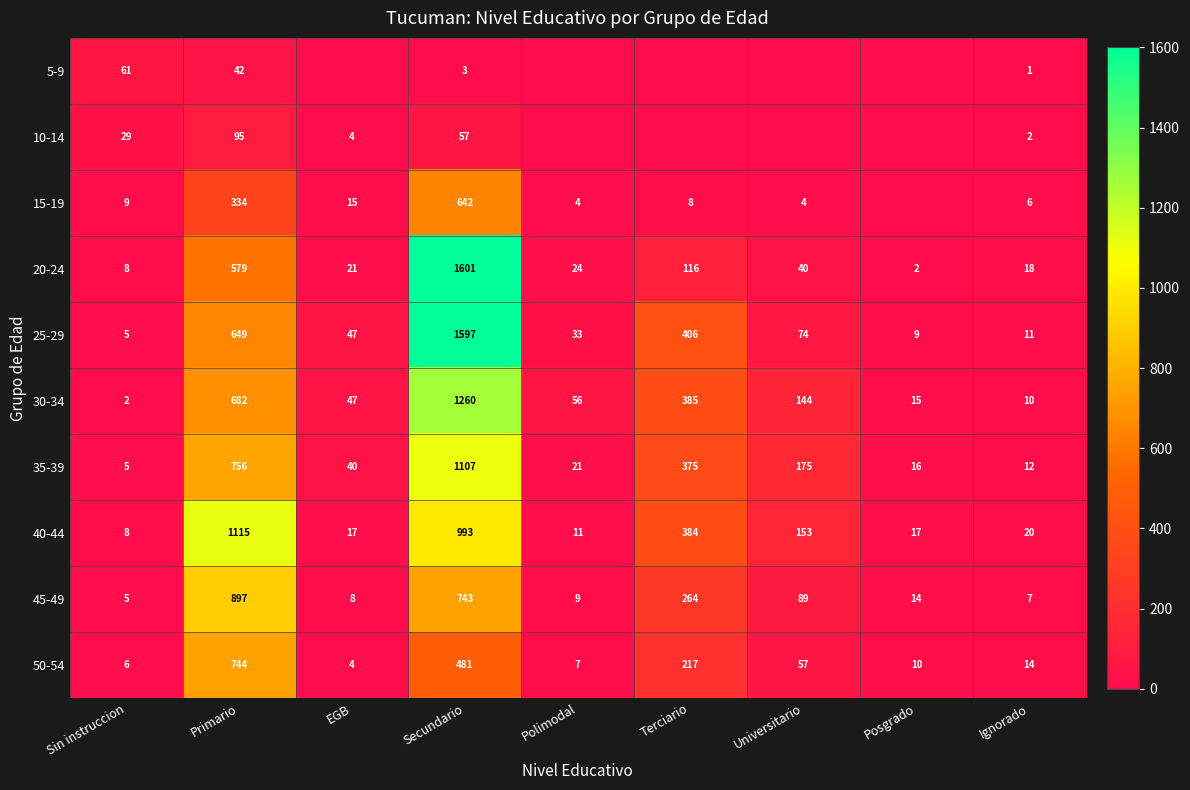

Rank the categories by 25-29 value from highest to lowest.

Secundario, Primario, Terciario, Universitario, EGB, Polimodal, Ignorado, Posgrado, Sin instruccion